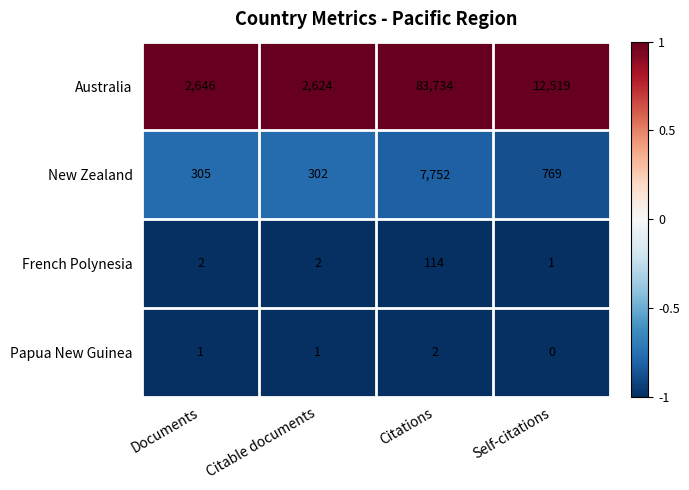

What is the difference between the highest and lowest values at Self-citations?

12519